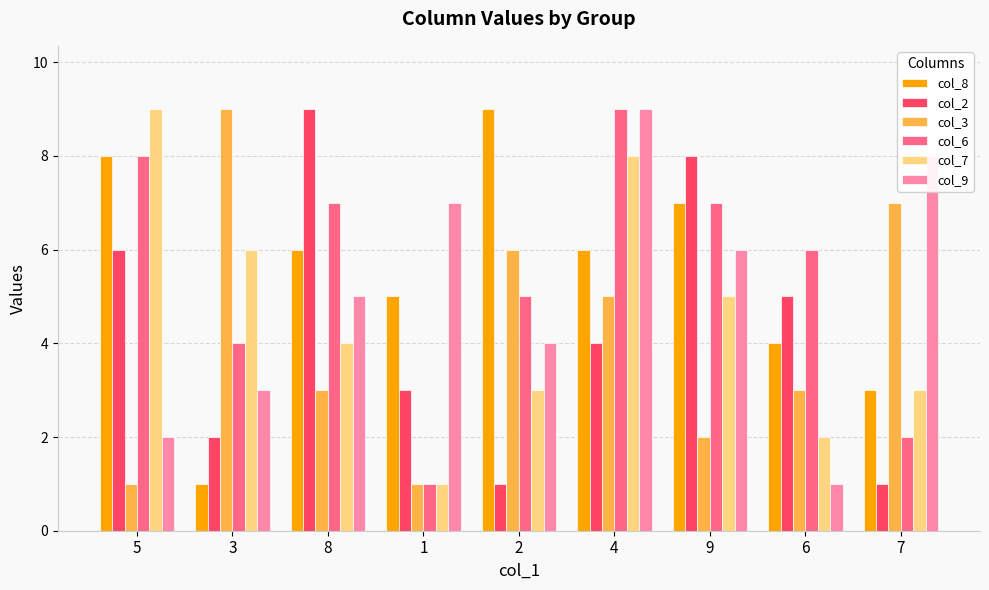

Reading right to left, what are all the values shown in this chart?

col_8: 3	4	7	6	9	5	6	1	8
col_2: 1	5	8	4	1	3	9	2	6
col_3: 7	3	2	5	6	1	3	9	1
col_6: 2	6	7	9	5	1	7	4	8
col_7: 3	2	5	8	3	1	4	6	9
col_9: 8	1	6	9	4	7	5	3	2